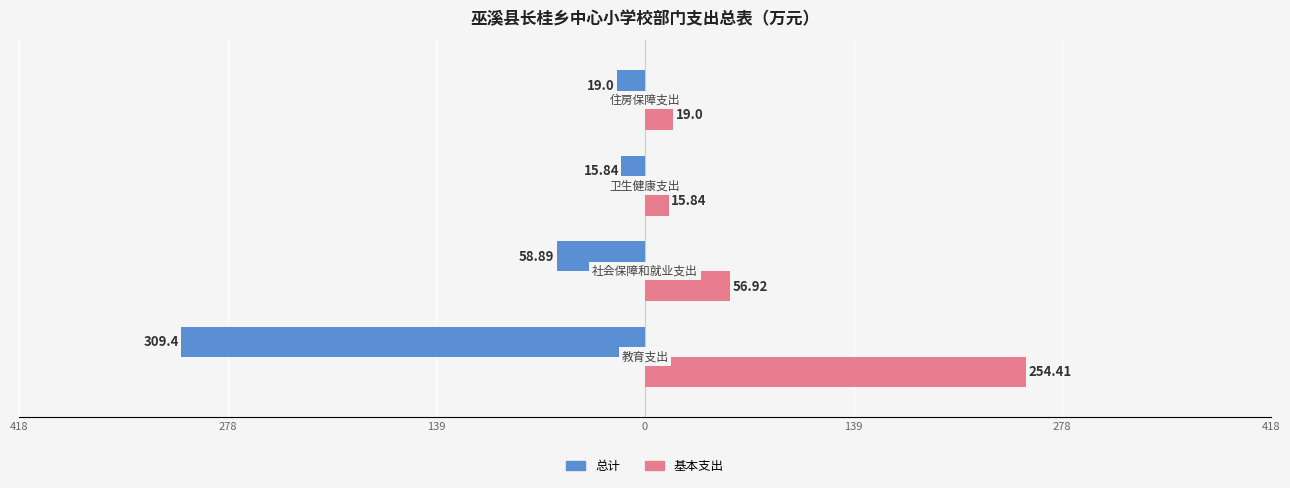

What are all the series names shown in the legend?

总计, 基本支出